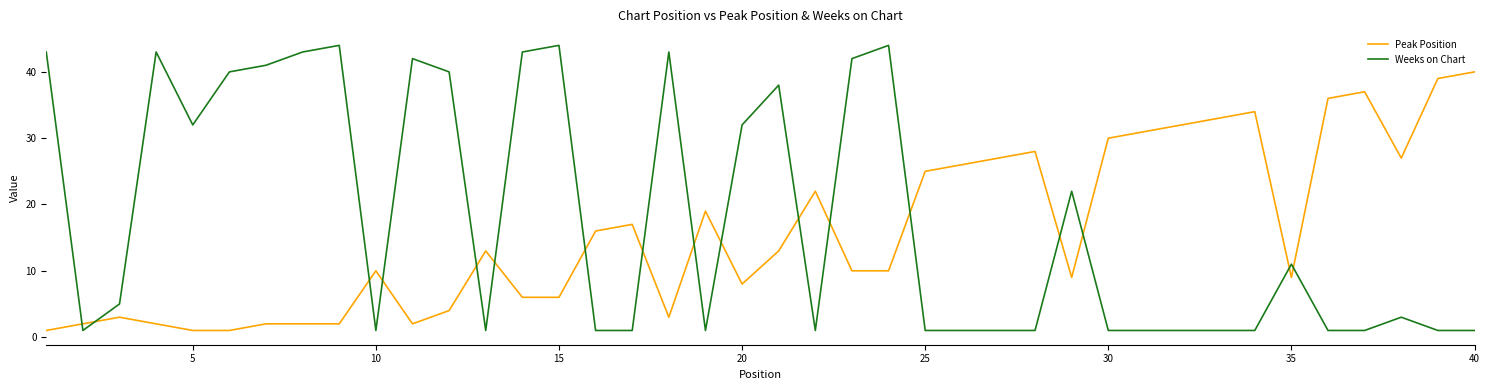

What is the difference between the maximum and minimum values in the Weeks on Chart series?

43